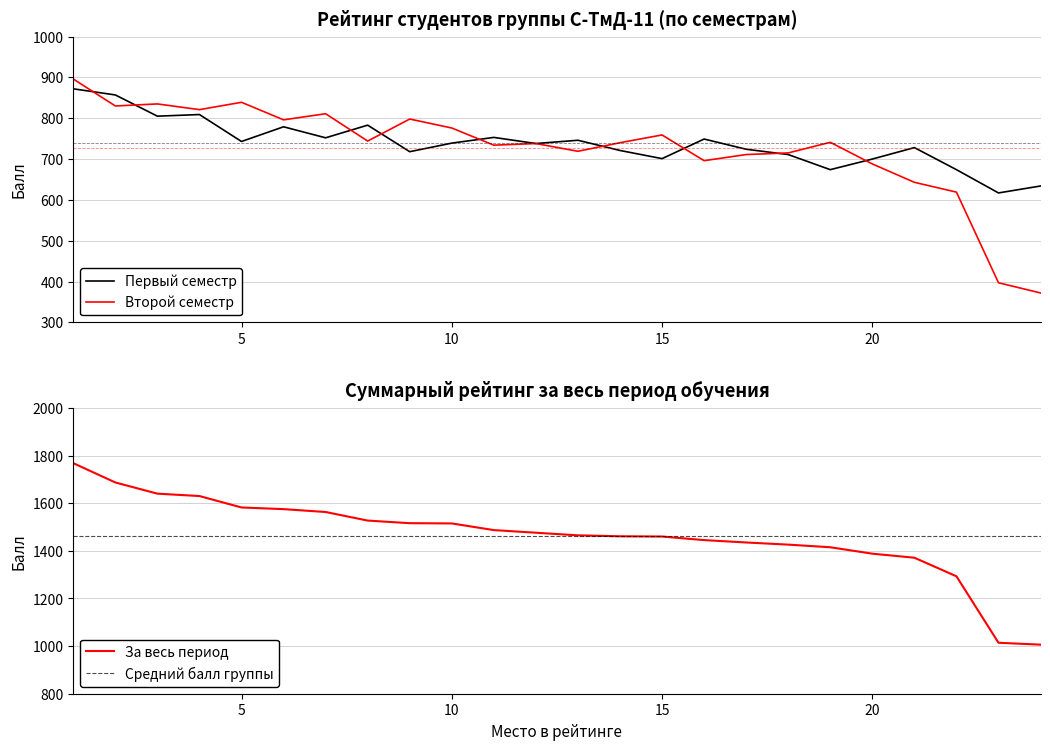

Reading right to left, extract all data points from this chart.

Первый семестр: 634	617	674	728	700	674	711	724	749	701	721	746	738	753	739	718	783	752	779	743	809	805	857	872
Второй семестр: 372	397	619	643	688	741	715	711	696	759	740	719	738	734	776	798	744	811	796	839	821	835	830	896
За весь период: 1006	1014	1293	1371	1388	1415	1426	1435	1445	1460	1461	1465	1476	1487	1515	1516	1527	1563	1575	1582	1630	1640	1687	1768